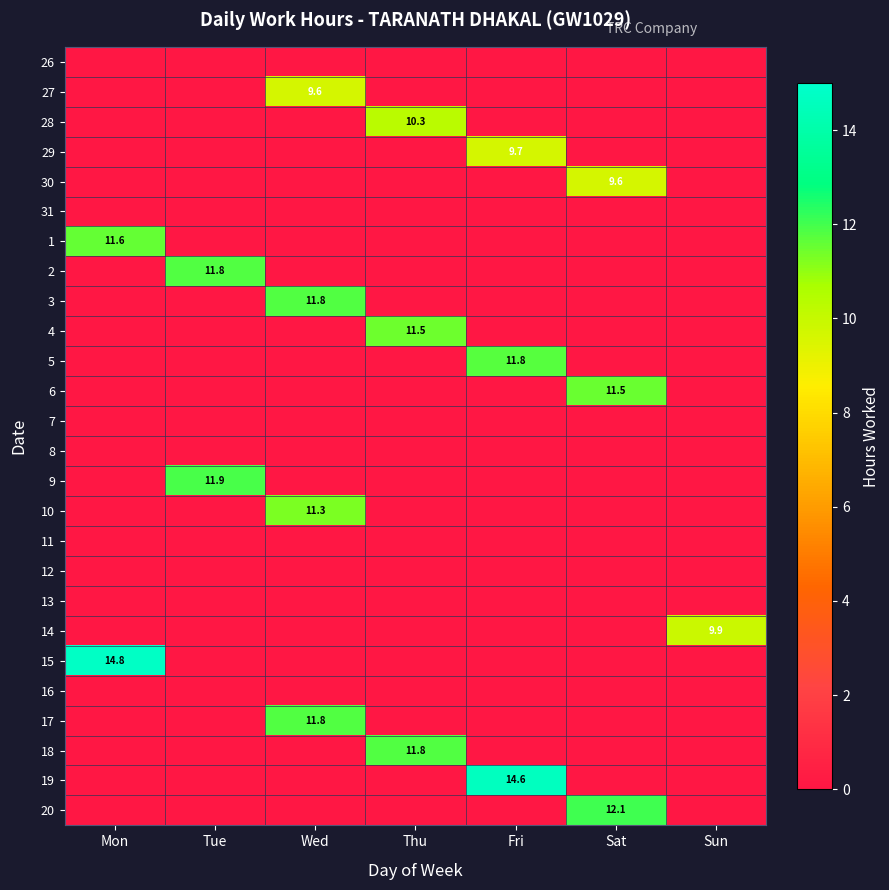

What is the total value across all series at Mon?

26.4